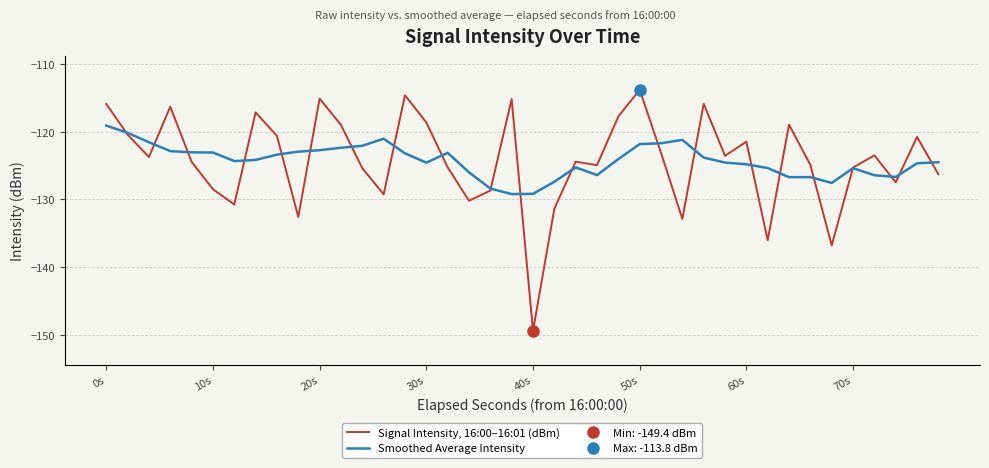

What is the value of the Signal Intensity, 16:00–16:01 (dBm) point at the 35th from the left?

-136.8